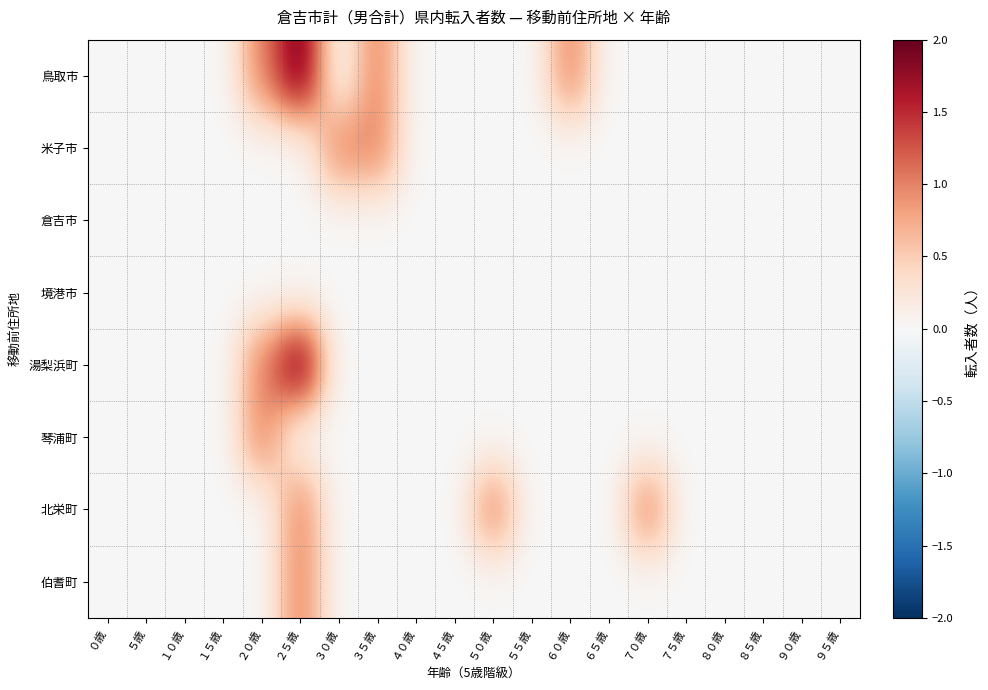

Which series has the largest total across all categories?

鳥取市